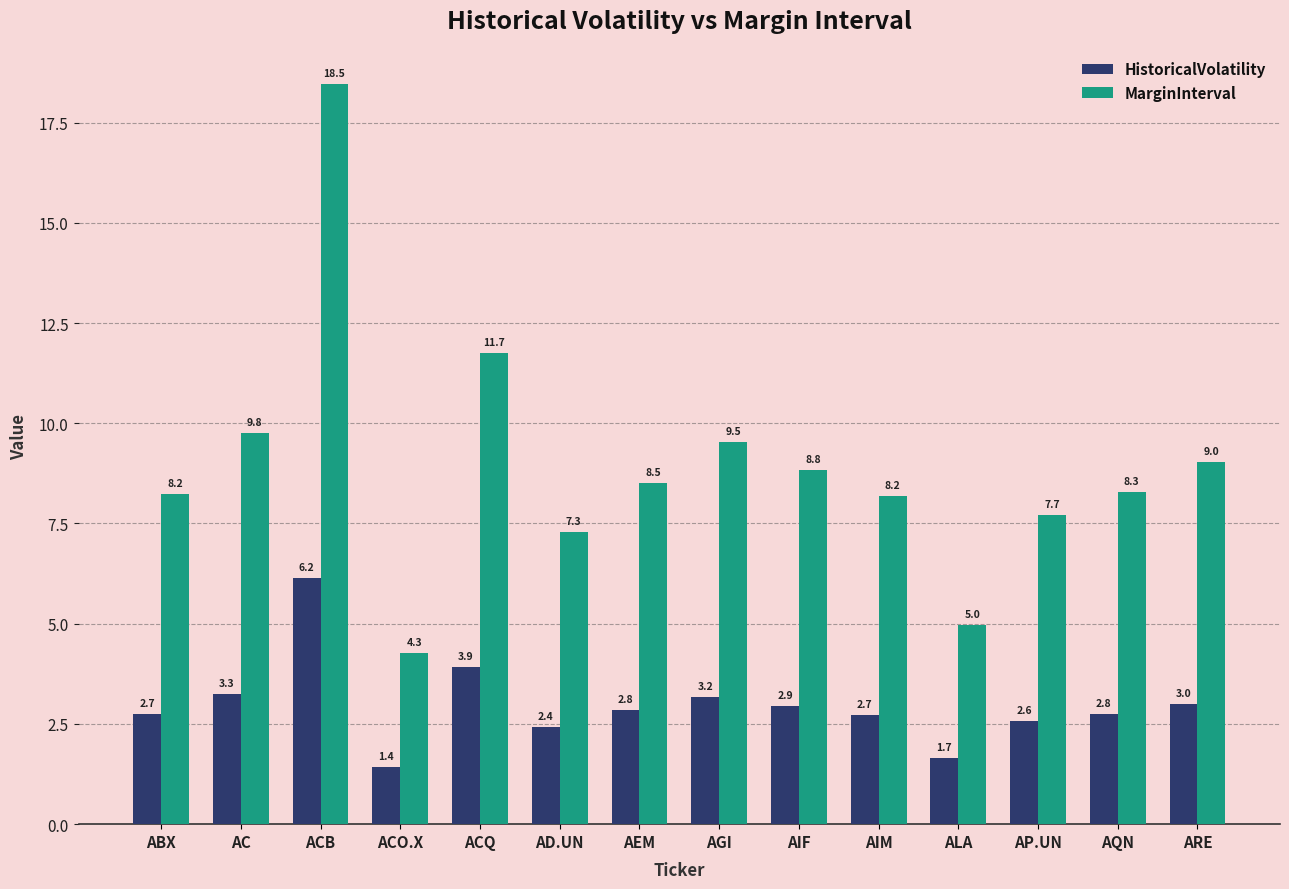

What position from the right is AD.UN?

9